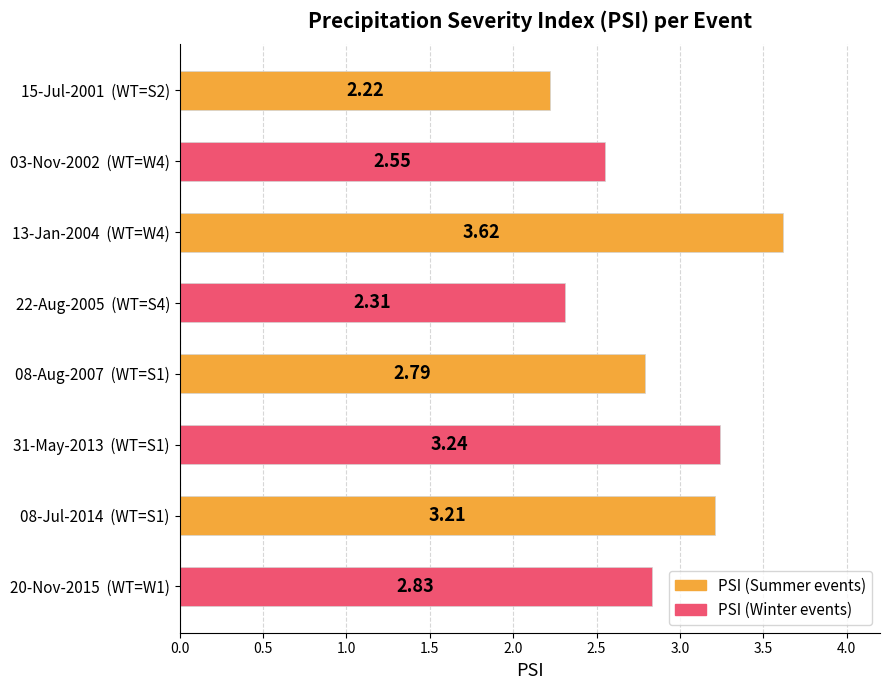

Count the values in the range 2 to 3.

5